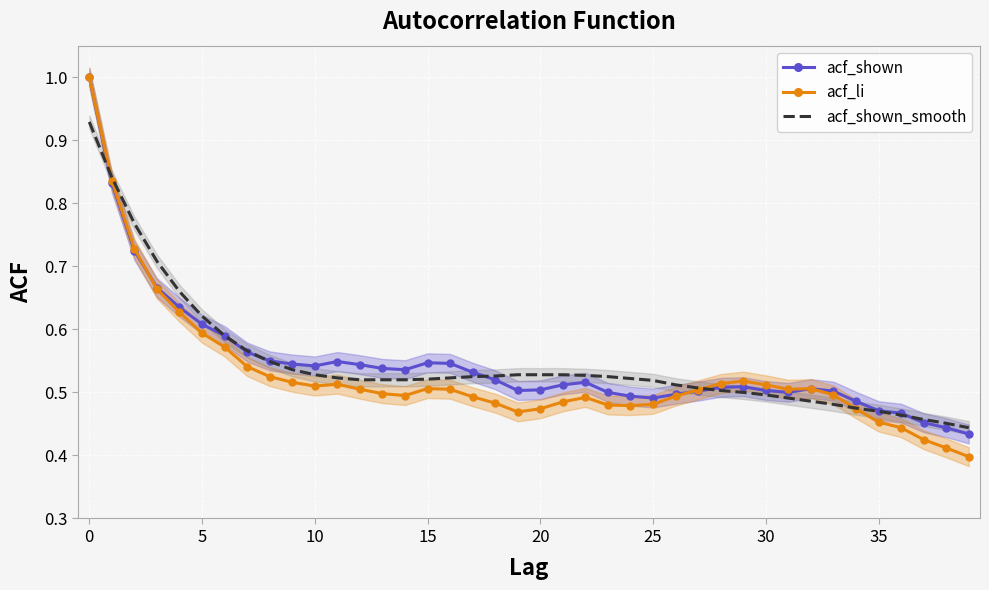

True or false: acf_shown_smooth and acf_li cross at least once.

True